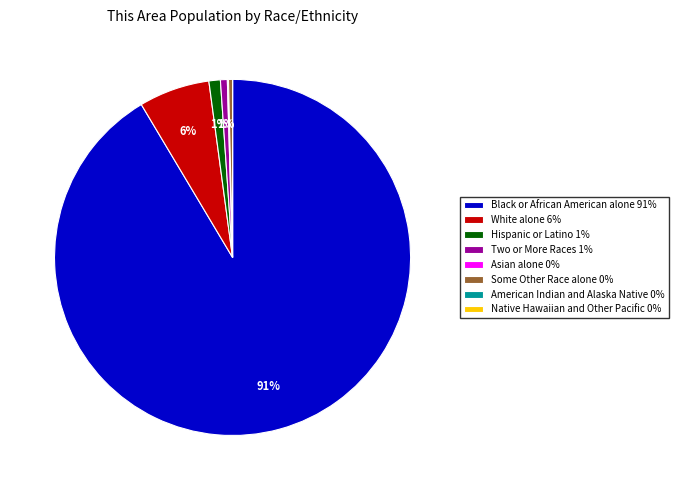

To the nearest percent, what is the average slice percentage?

12%